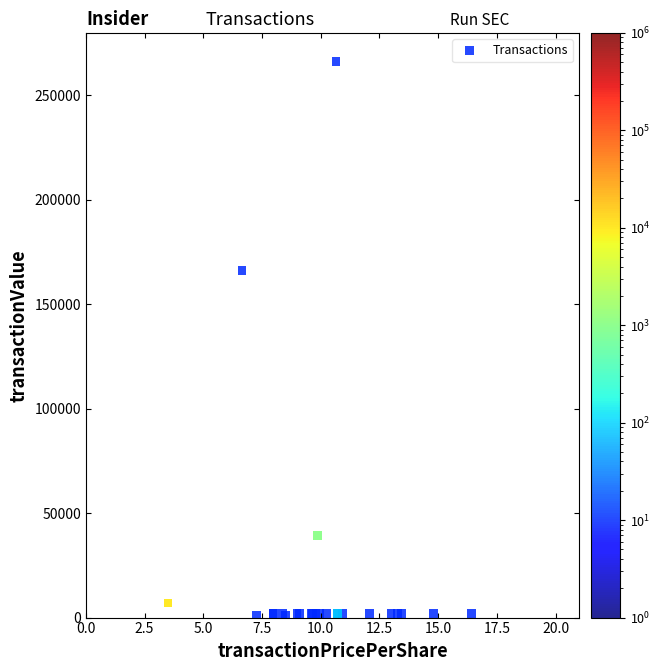

What Y value in the scatter plot is closest to 133625?

166250